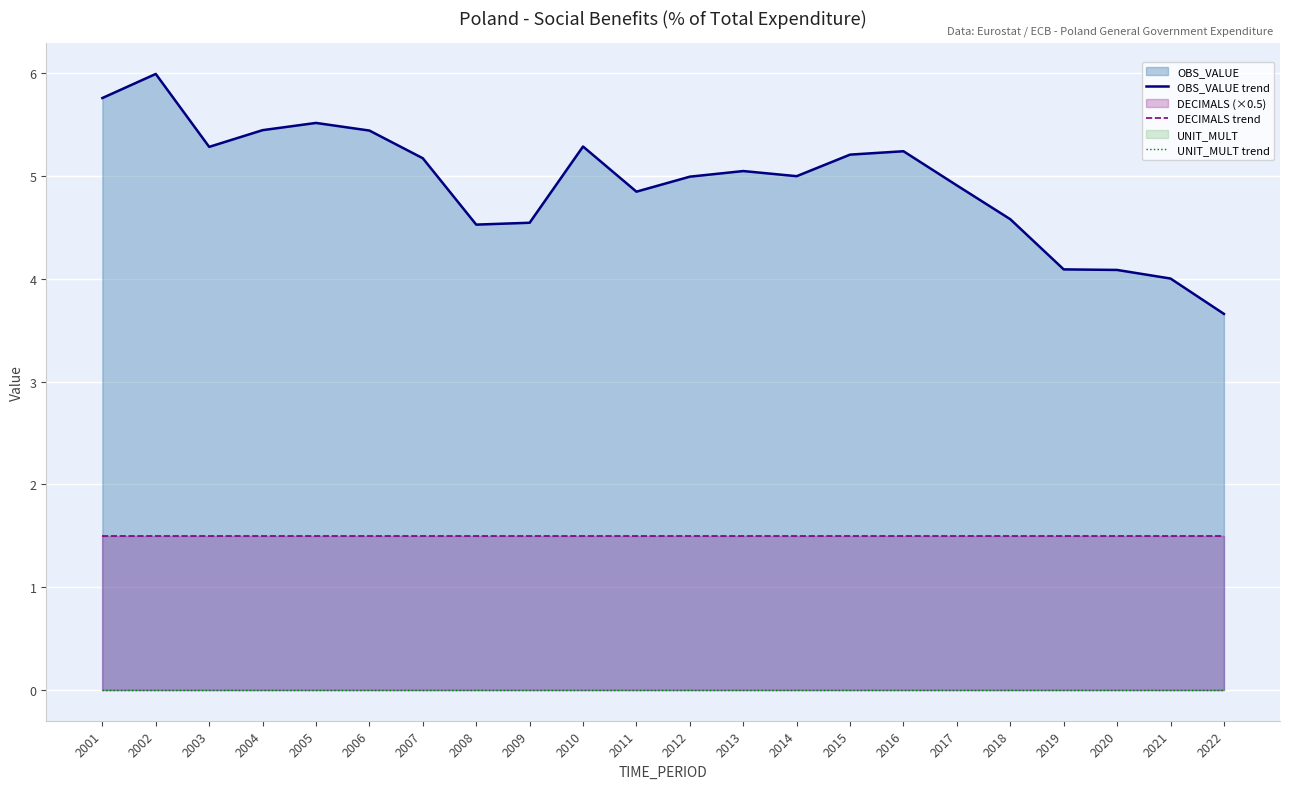

Is it true that OBS_VALUE trend equals 5.2 at 2007?

True